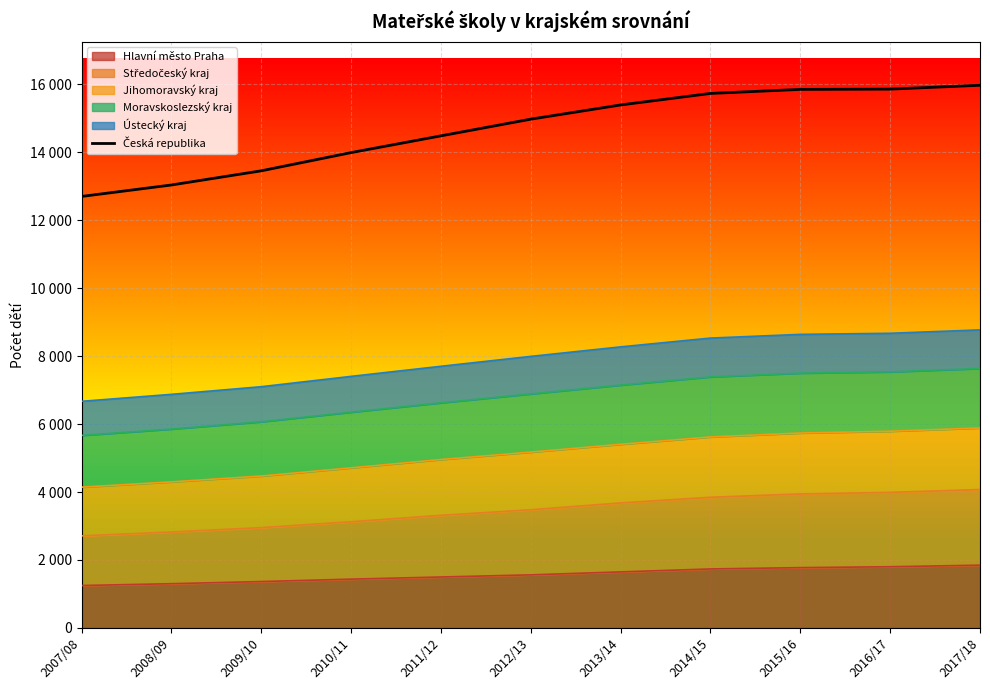

At which label does the data first exceed 14972?

2013/14